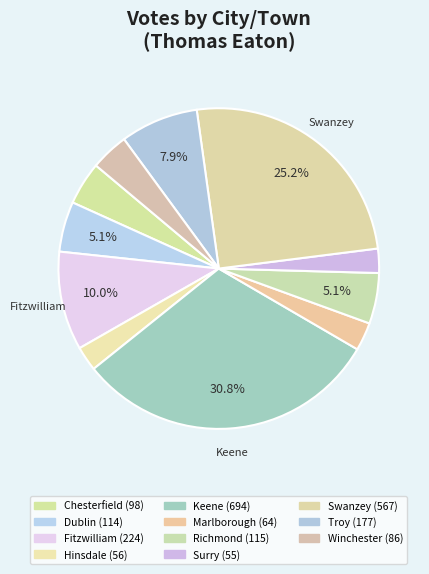

To the nearest percent, what percentage of the pie is Surry?

2%